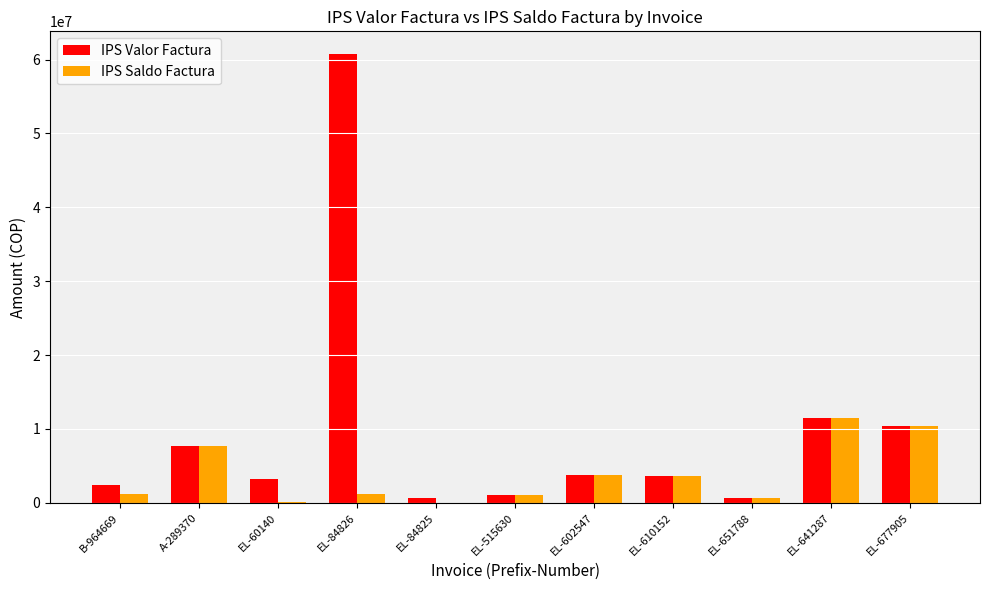

How many groups of bars are there?

11